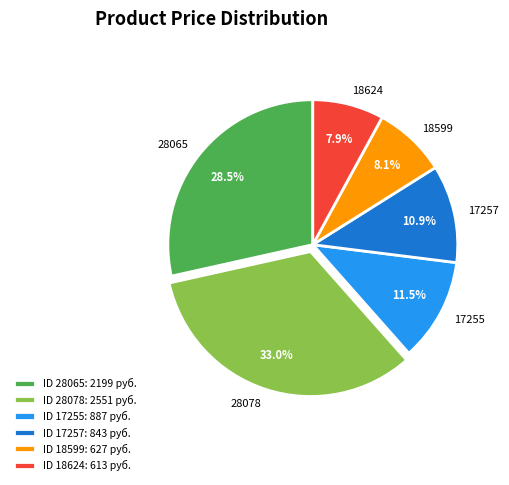

True or false: 28065 accounts for 40% of the total.

False